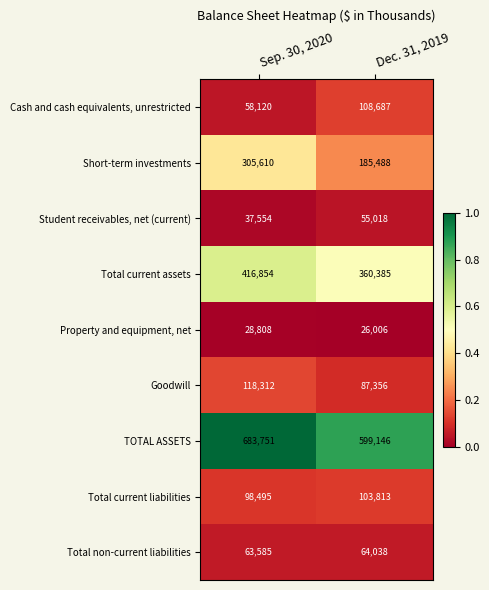

How many distinct data groups are displayed?

9